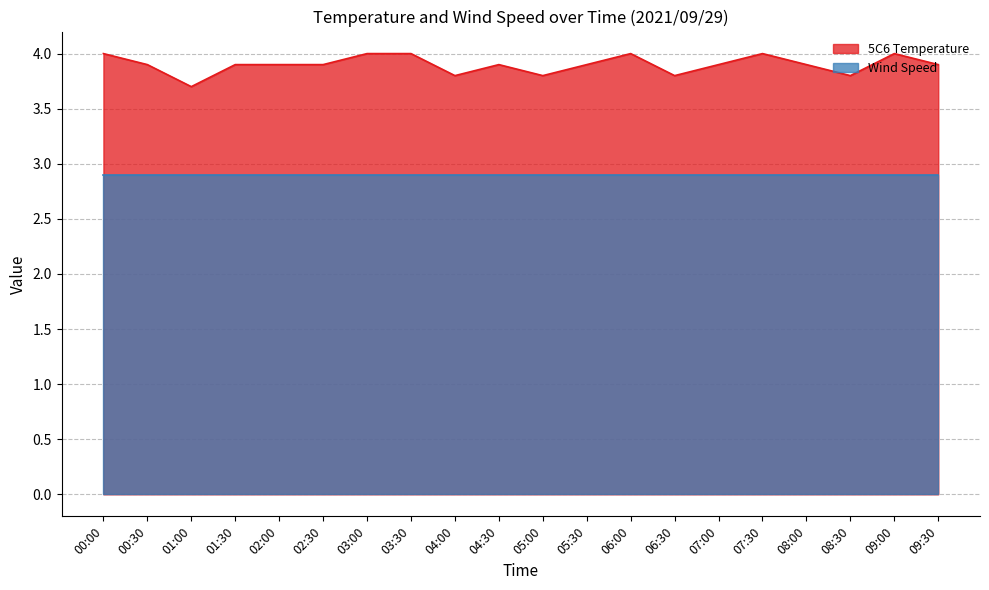

Does the chart have visible grid lines?

Yes